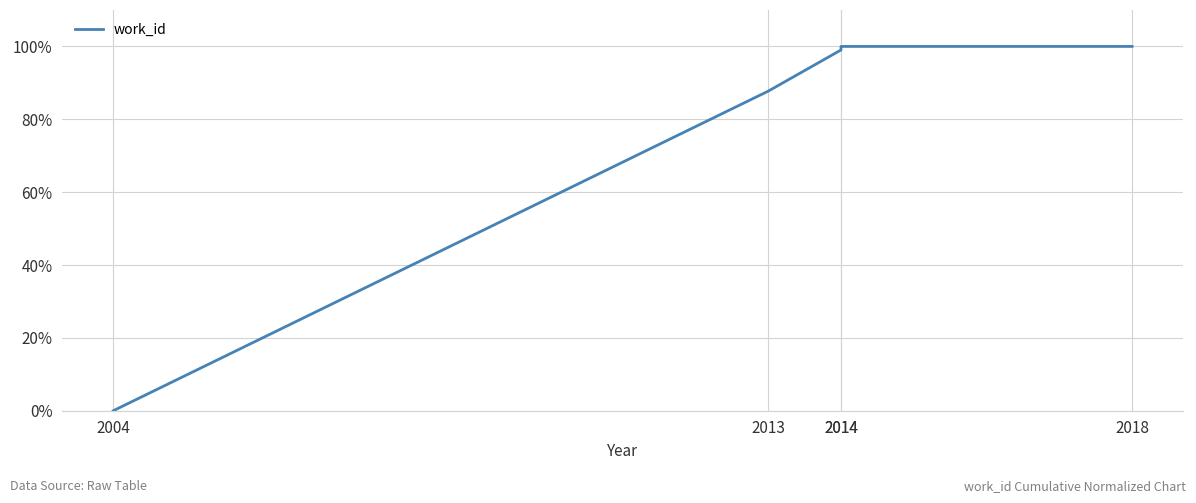

Approximately how many times larger is the value at 2013 compared to 2018?

0.9